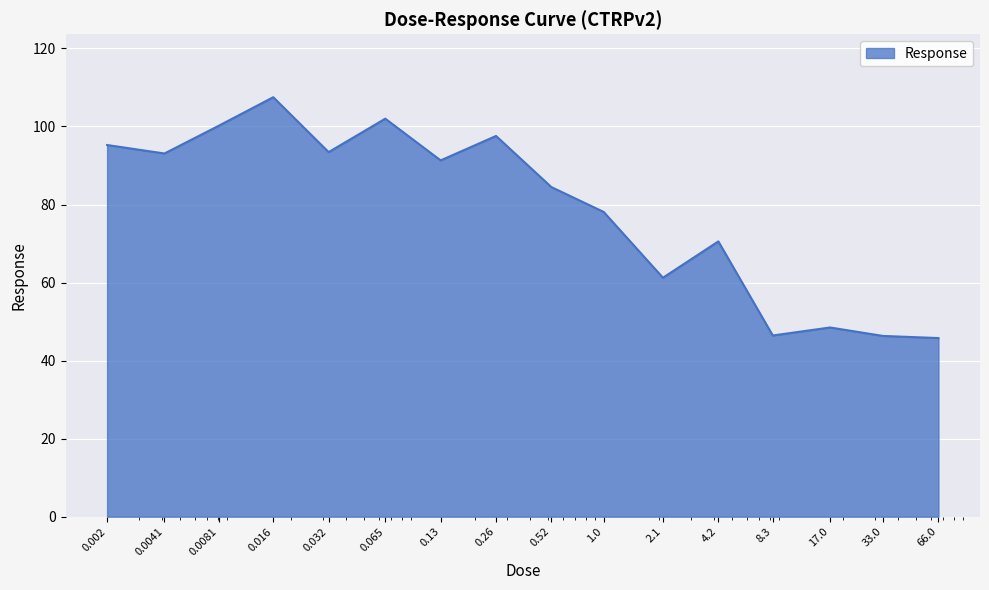

What is the difference between the maximum and minimum values?

61.7